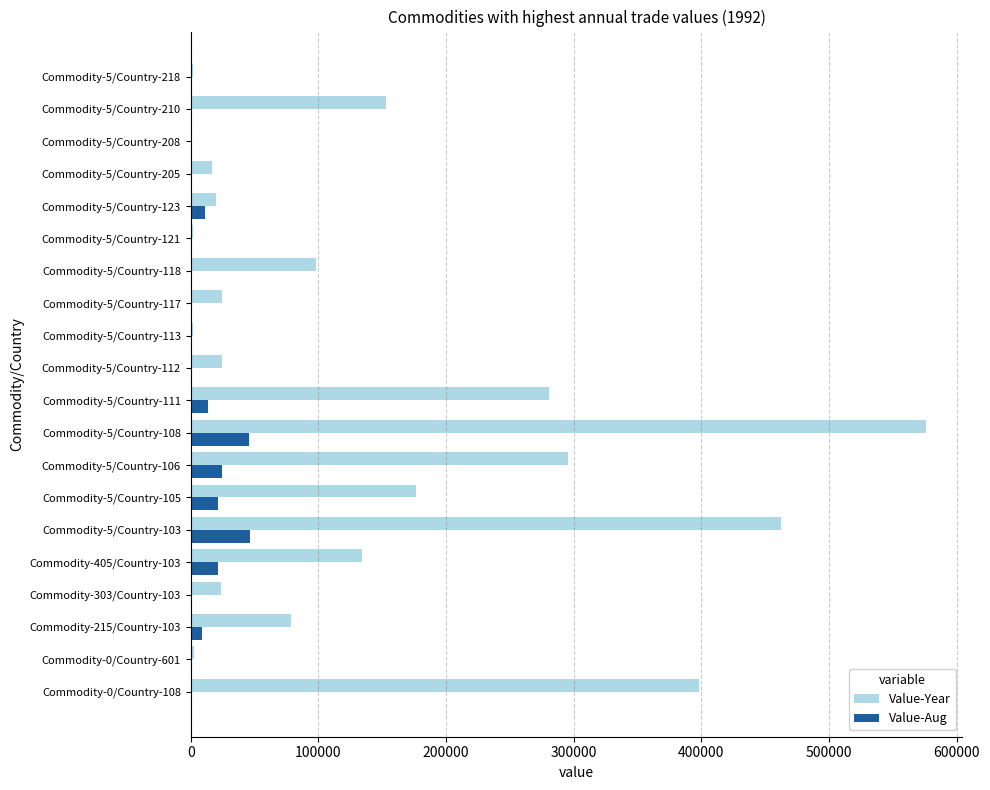

Is the value of Value-Aug at Commodity-5/Country-205 greater than the value of Value-Year at Commodity-5/Country-118?

No